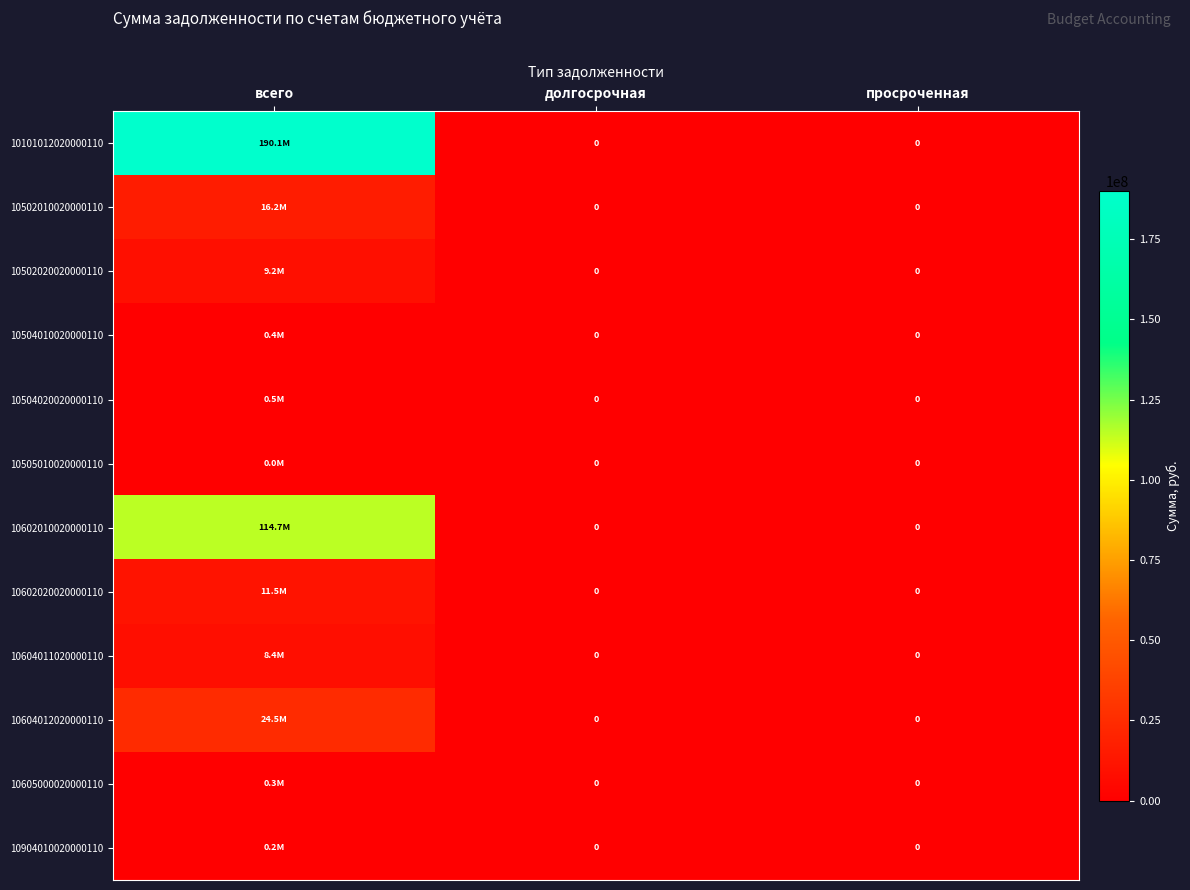

Where is 10604011020000110 nearest to the value 4202406?

долгосрочная